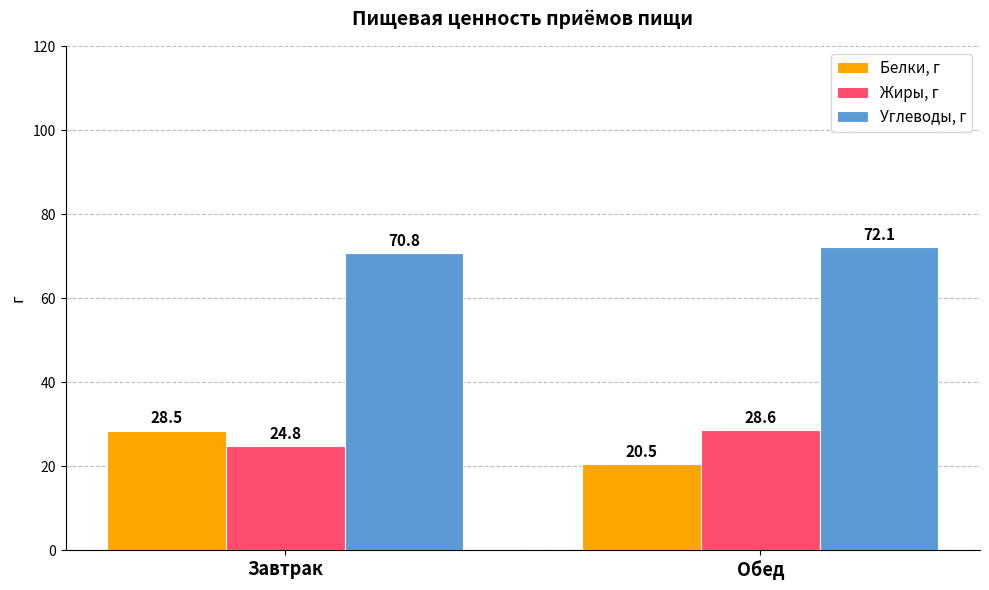

What are all the series names shown in the legend?

Белки, г, Жиры, г, Углеводы, г